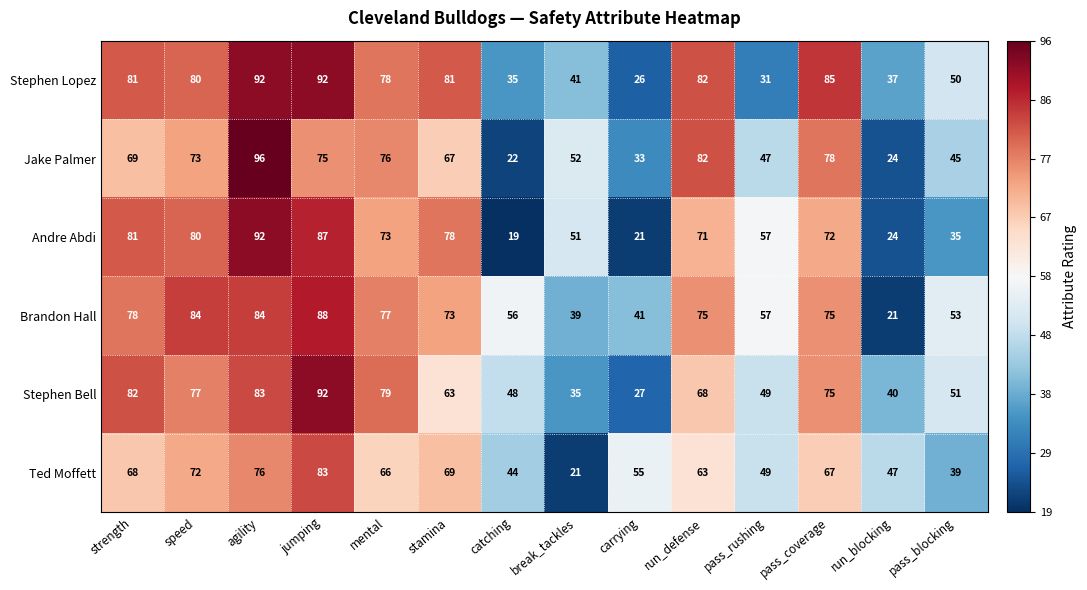

The value of Stephen Lopez at mental is 26. True or false?

False